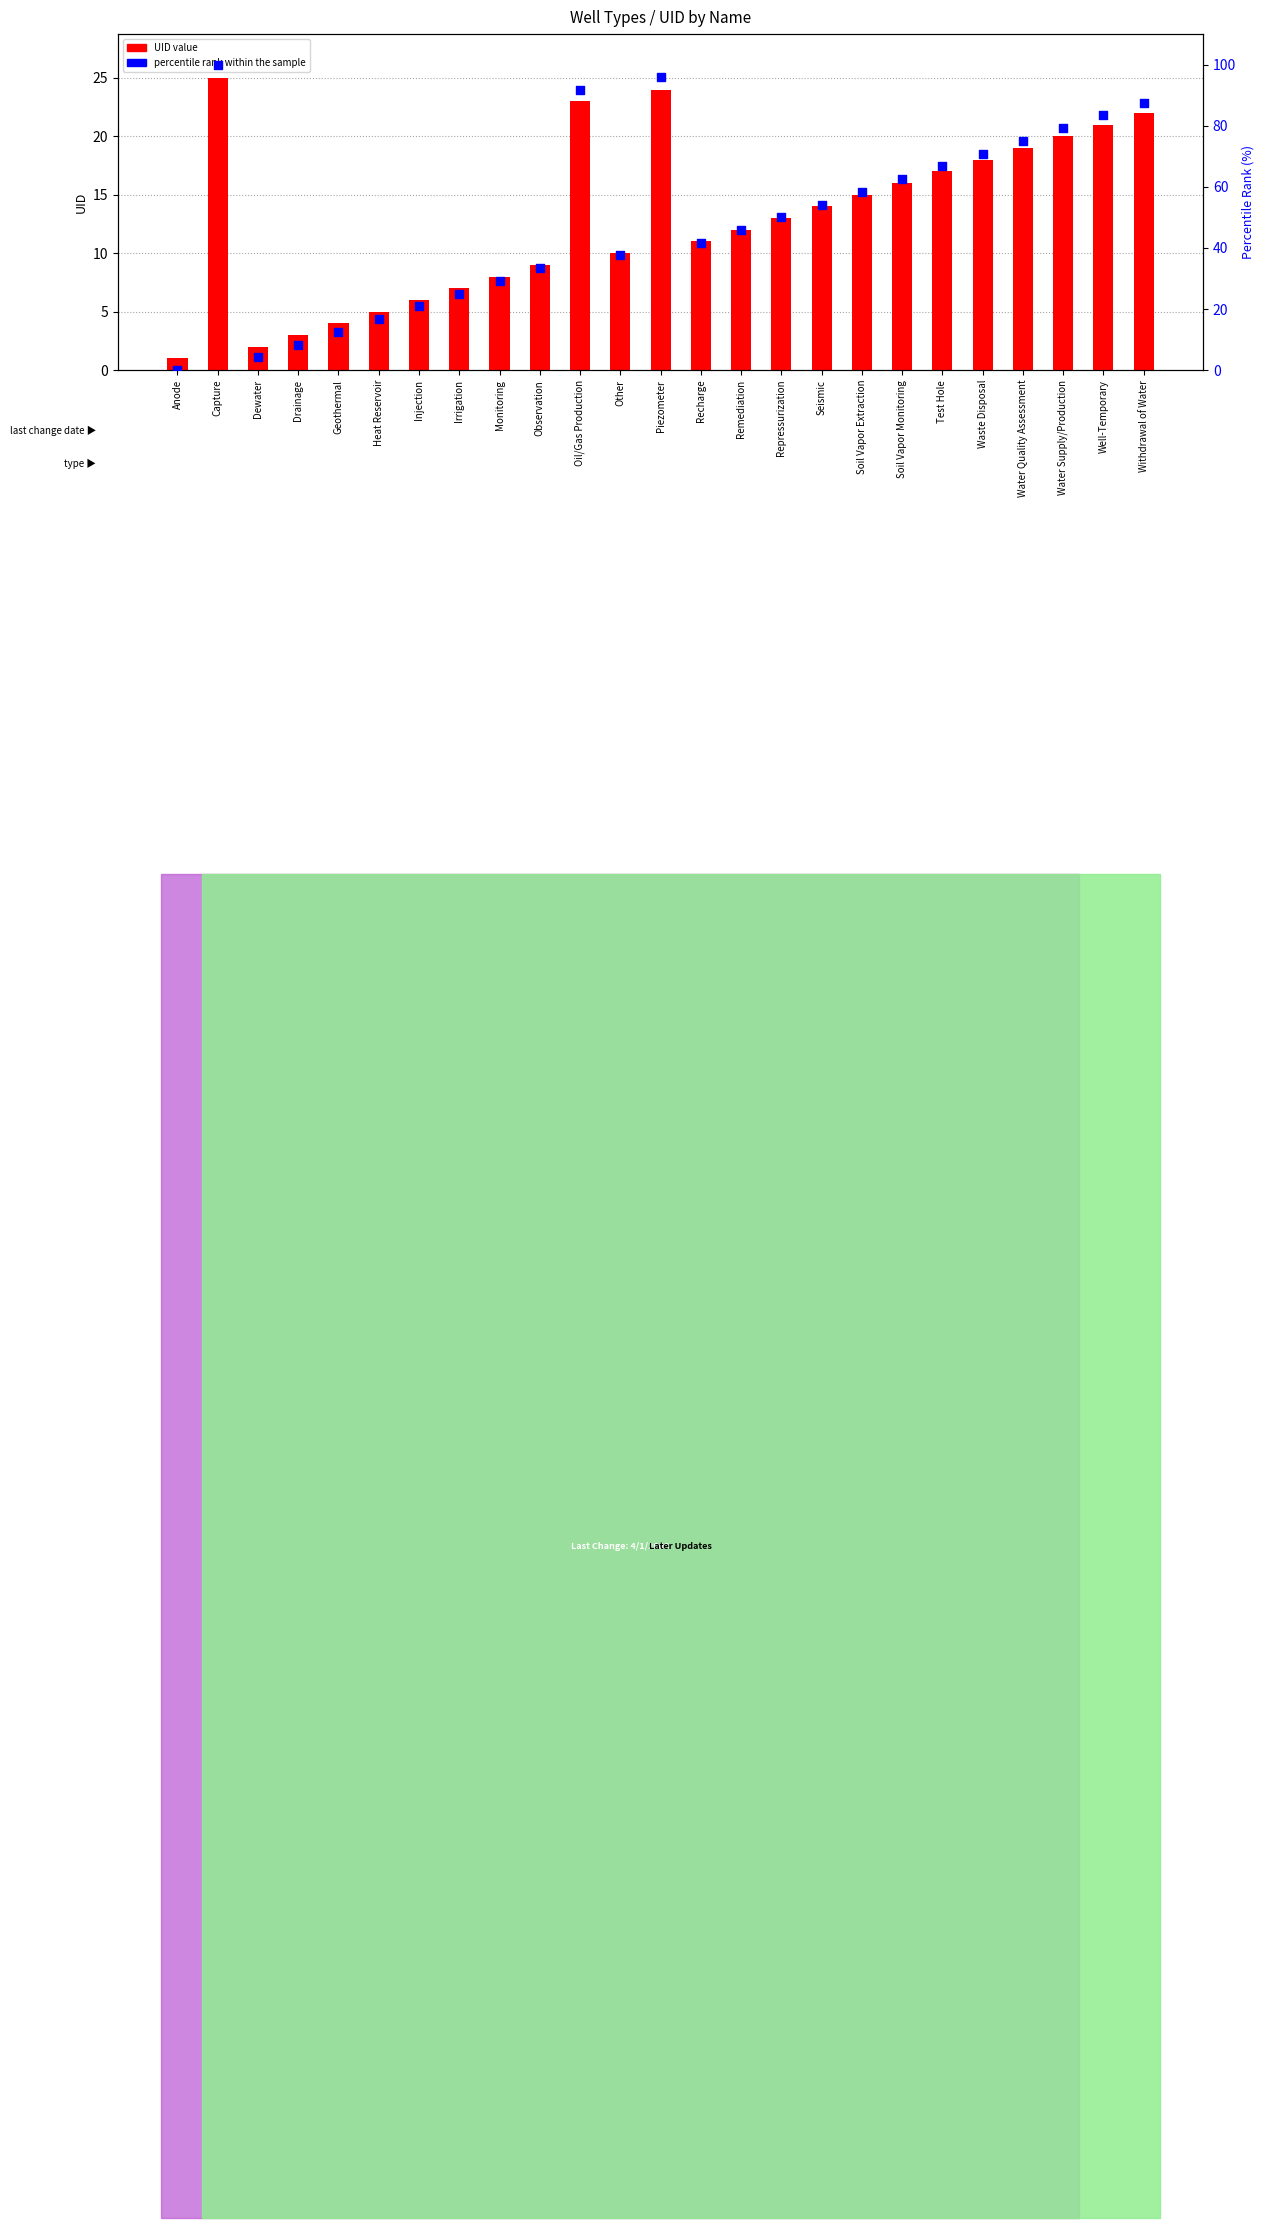

Which series contains the highest Y value?

percentile rank within the sample